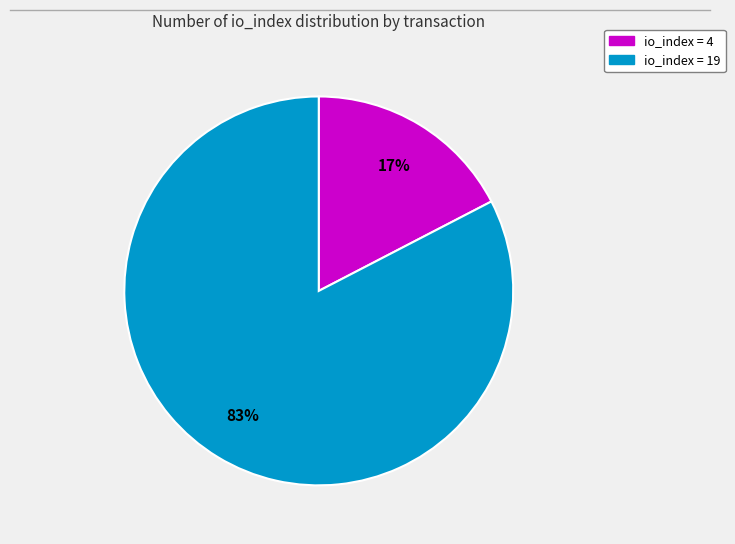

Is it true that io_index = 19 is 97% of the pie?

False